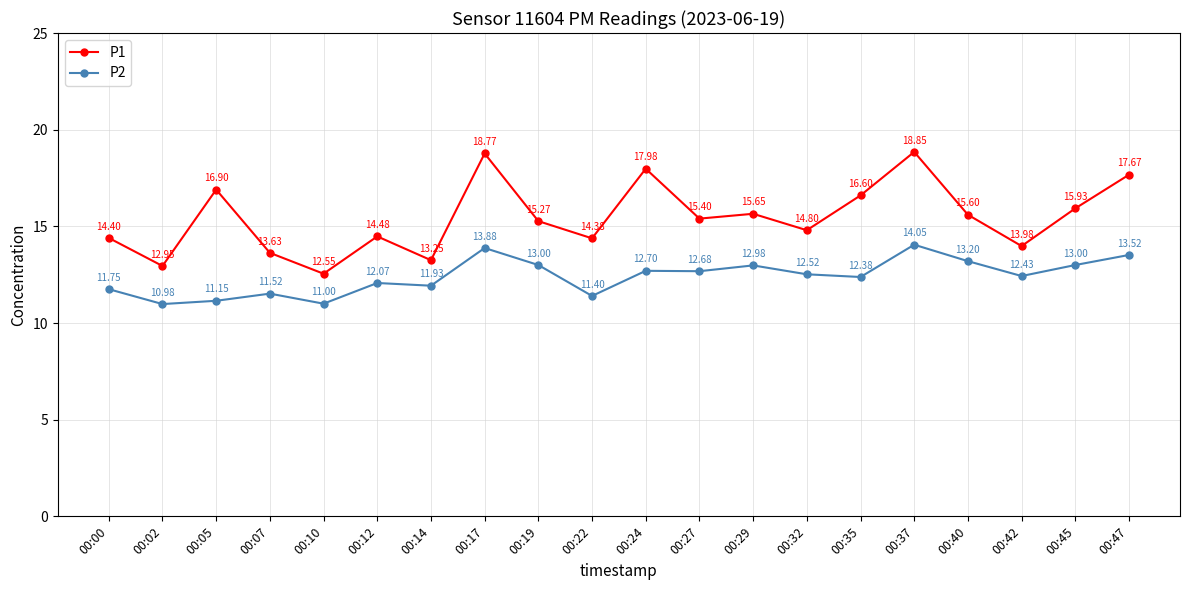

At how many categories does at least one series exceed 11?

20